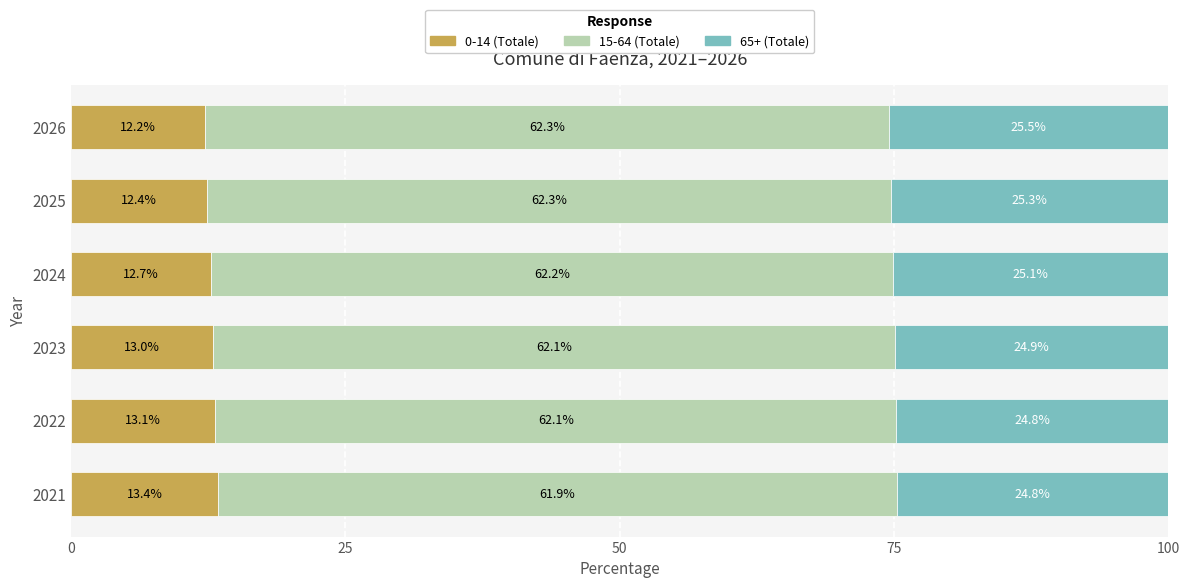

The value of 0-14 (Totale) at 2022 is 17.2. True or false?

False